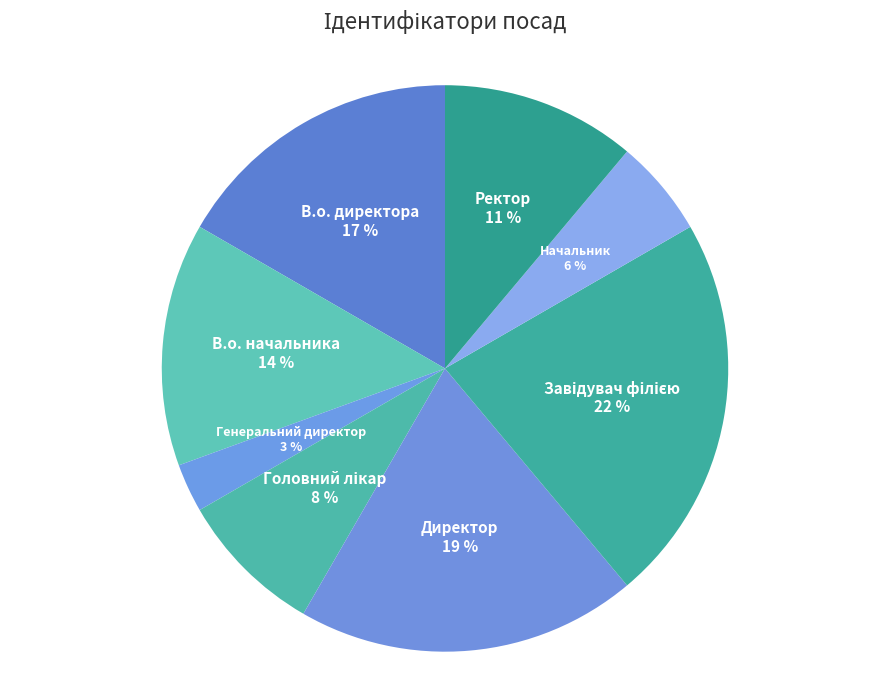

Which slice is the smallest?

Генеральний директор